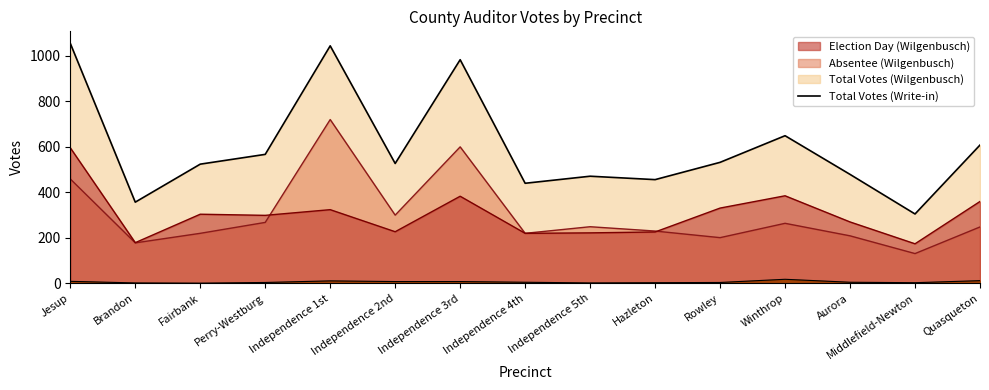

Which has a higher value, Aurora or Perry-Westburg?

Perry-Westburg